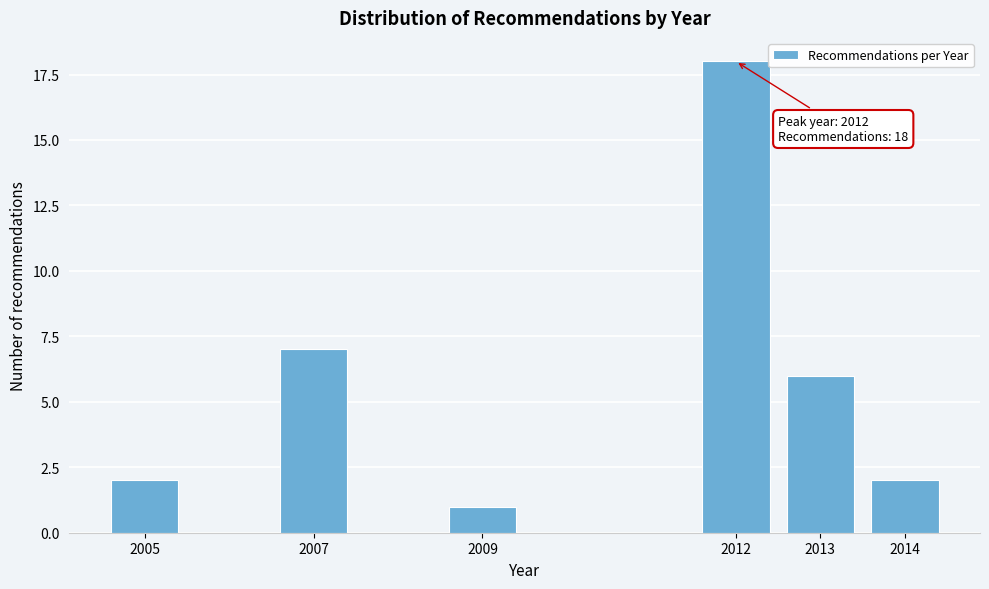

Reading left to right, extract all data points from this chart.

2	7	1	18	6	2